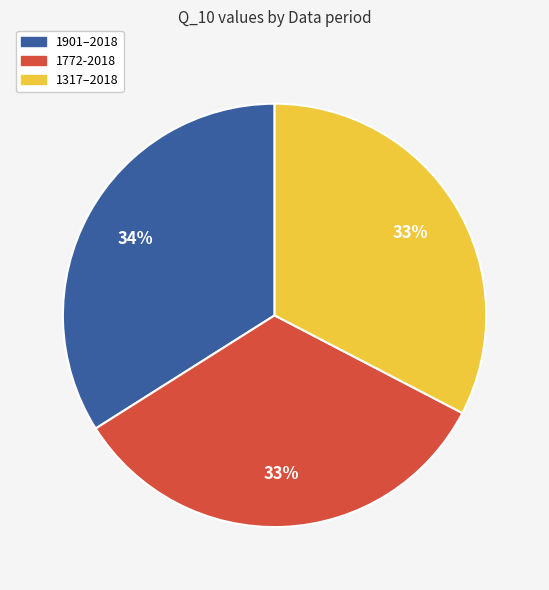

How many slices are in this pie chart?

3